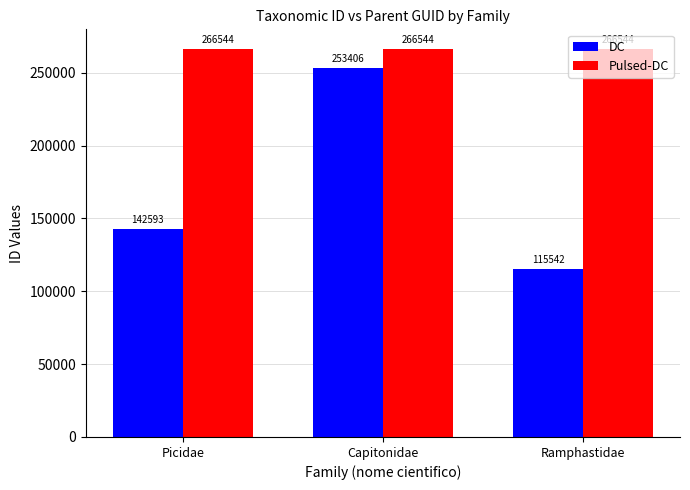

Reading right to left, list all the values displayed in this chart.

DC: Ramphastidae=115542	Capitonidae=253406	Picidae=142593
Pulsed-DC: Ramphastidae=266544	Capitonidae=266544	Picidae=266544